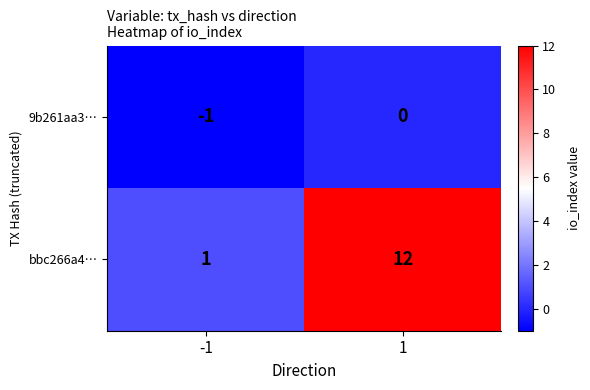

What is the total value across all series at 1?

12